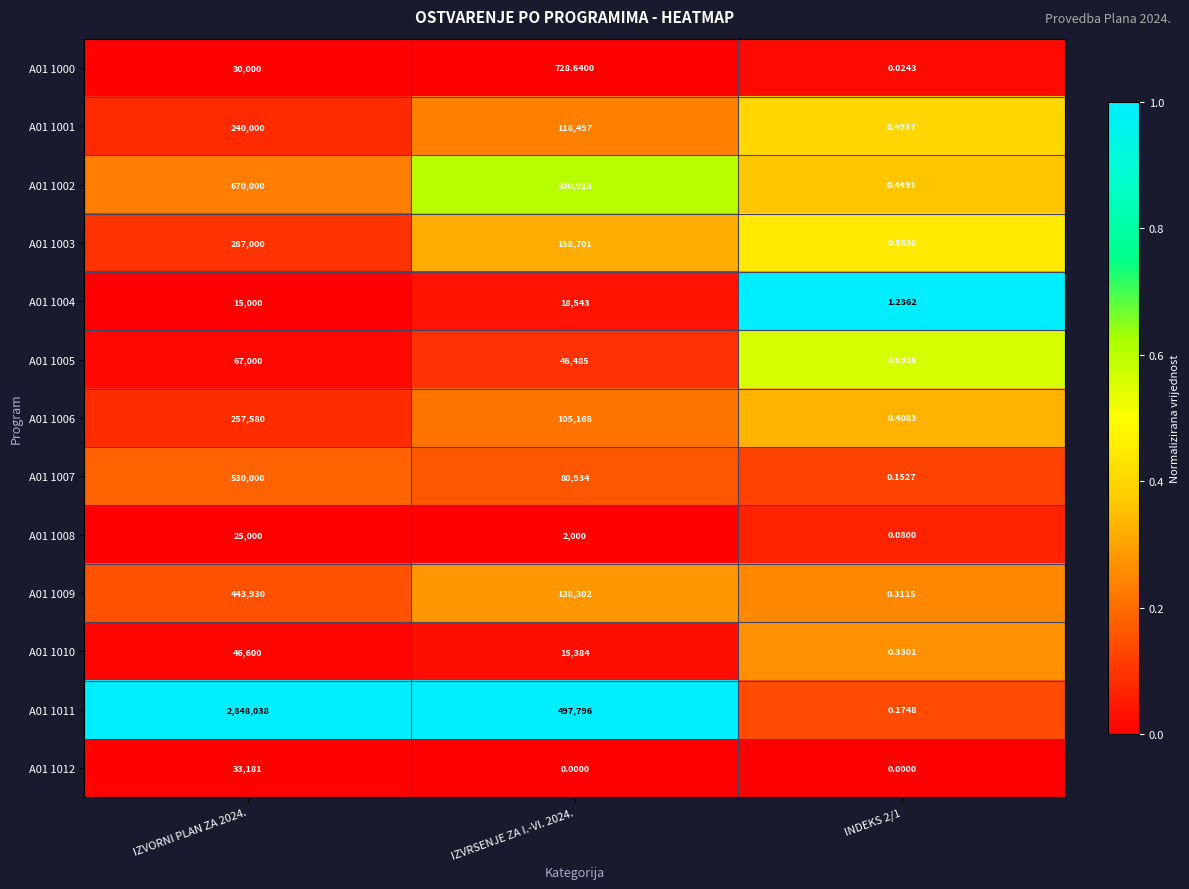

Is the value of A01 1007 at IZVORNI PLAN ZA 2024. greater than the value of A01 1000 at INDEKS 2/1?

Yes